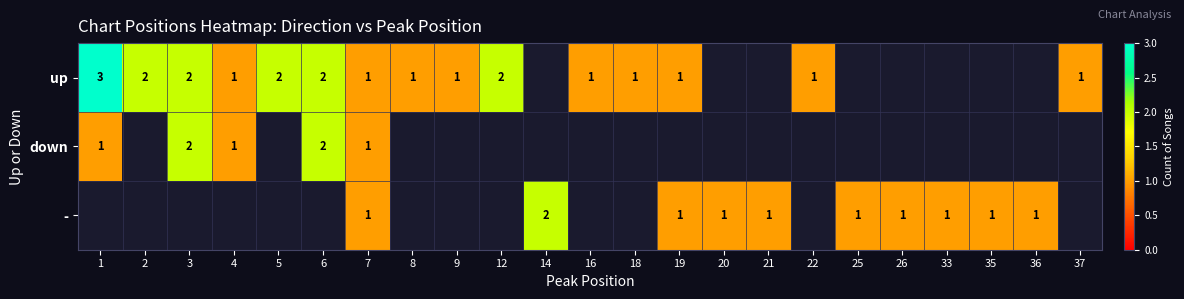

At which category is the sum across all series the highest?

7